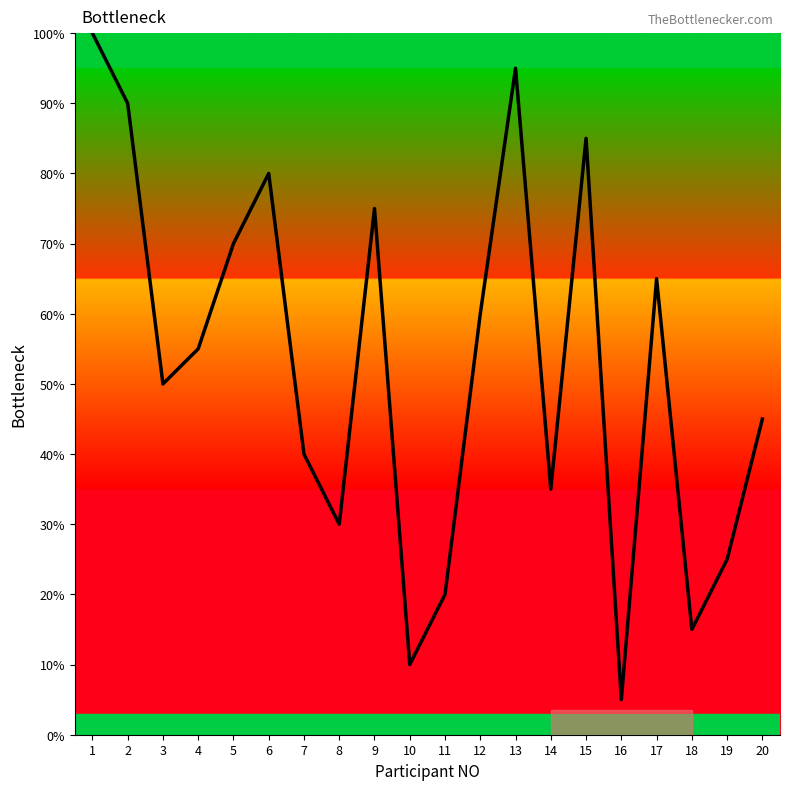

What is the minimum value shown in the chart?

5.0